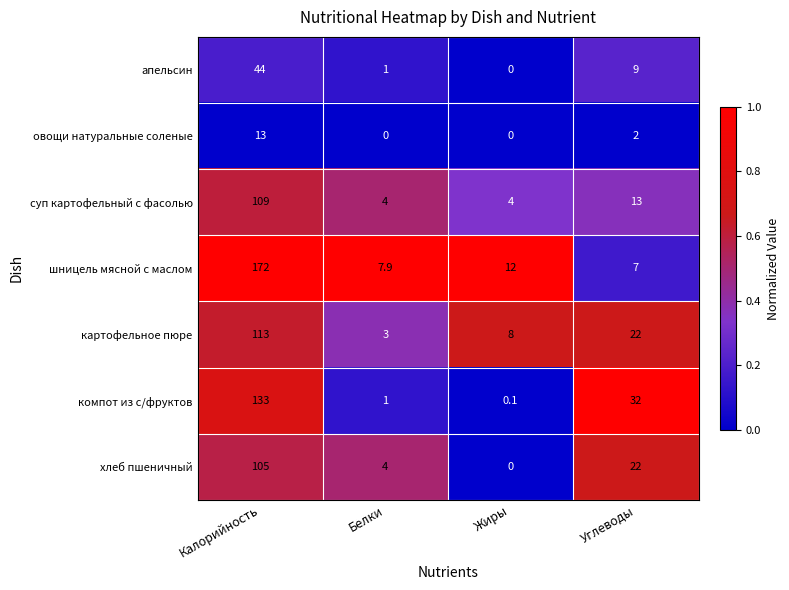

Reading left to right, transcribe all the data shown in this chart.

апельсин: 44.0	1.0	0.0	9.0
овощи натуральные соленые: 13.0	0.0	0.0	2.0
суп картофельный с фасолью: 109.0	4.0	4.0	13.0
шницель мясной с маслом: 172.0	7.9	12.0	7.0
картофельное пюре: 113.0	3.0	8.0	22.0
компот из с/фруктов: 133.0	1.0	0.1	32.0
хлеб пшеничный: 105.0	4.0	0.0	22.0